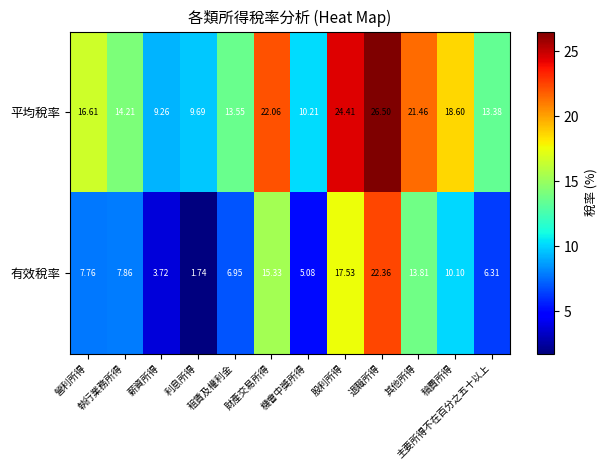

List the series in order of their overall mean, highest first.

平均稅率, 有效稅率